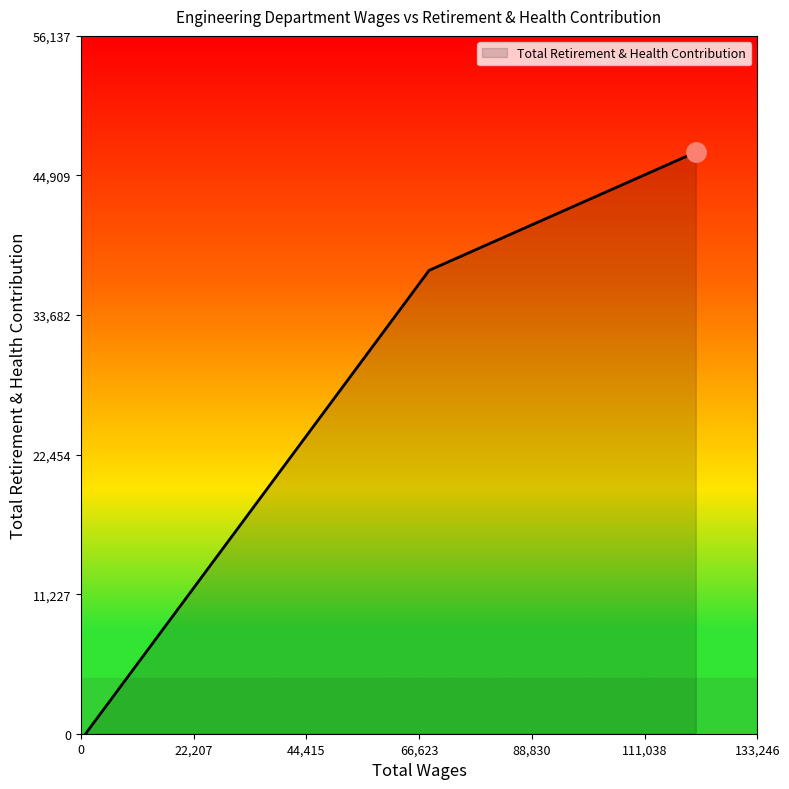

What is the sum of all values?

84053